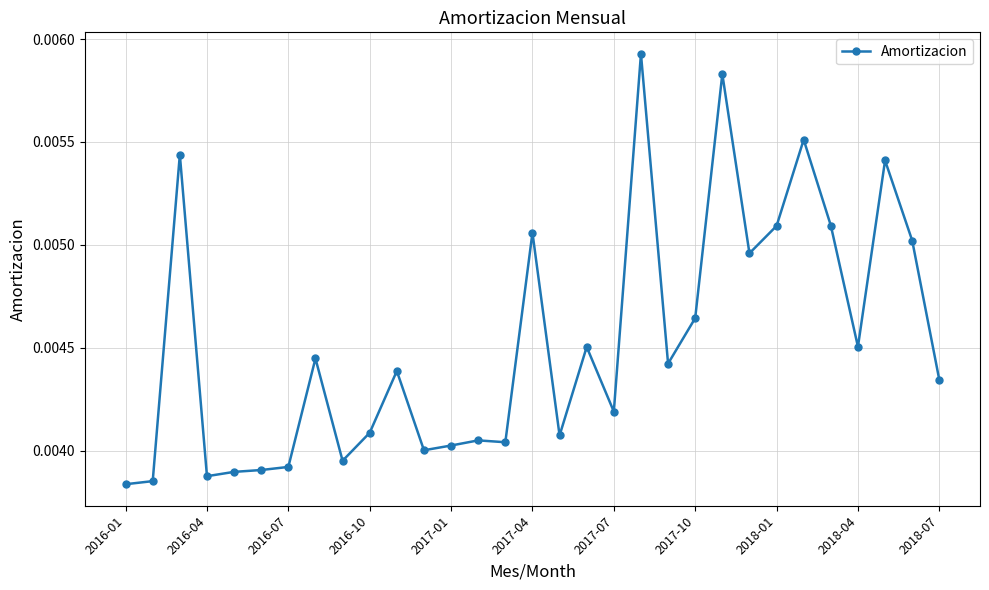

True or false: there are more than 1 points higher than both neighbors.

True